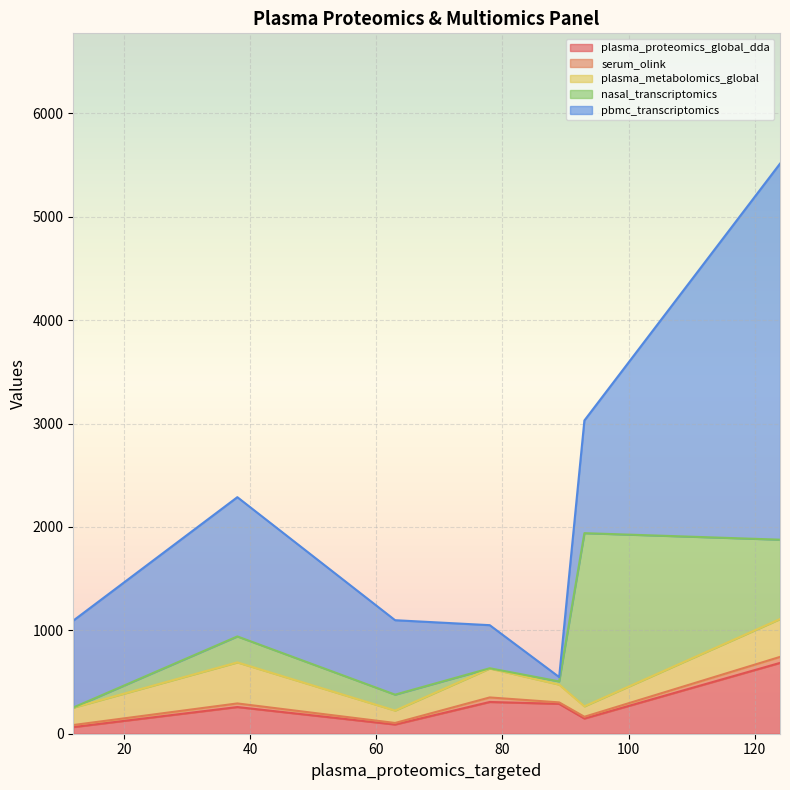

Rank the series at 89 from lowest to highest value.

serum_olink, nasal_transcriptomics, pbmc_transcriptomics, plasma_metabolomics_global, plasma_proteomics_global_dda